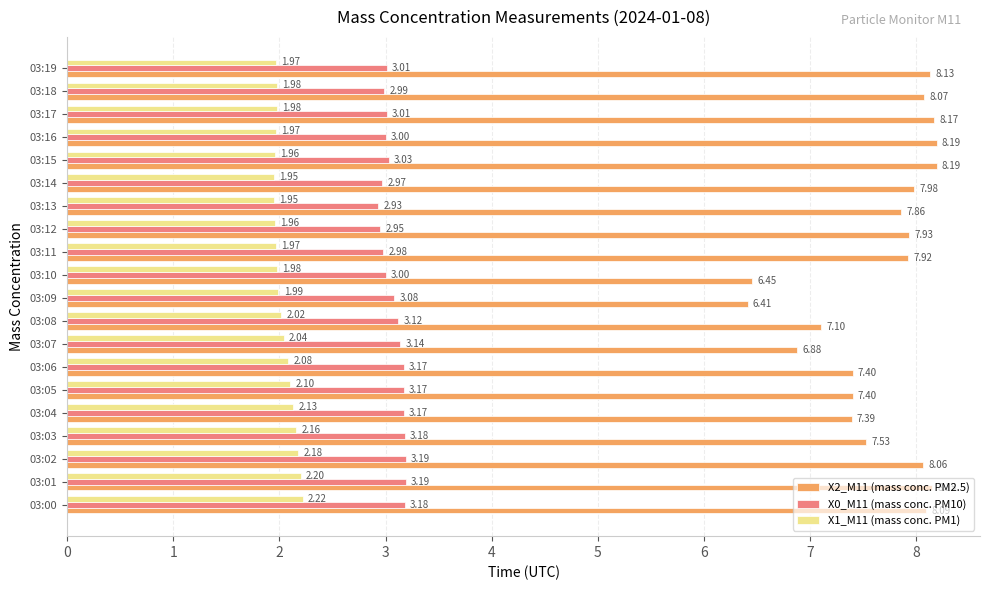

What is the spread (max minus min) of values at 03:06?

5.3